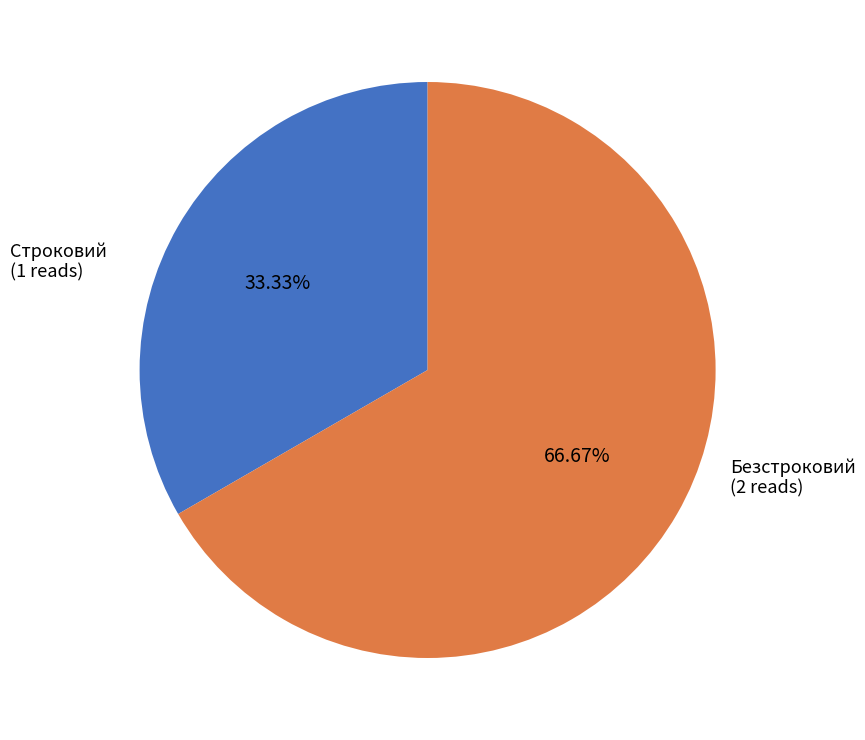

Is there any slice that represents more than half of the pie?

Yes